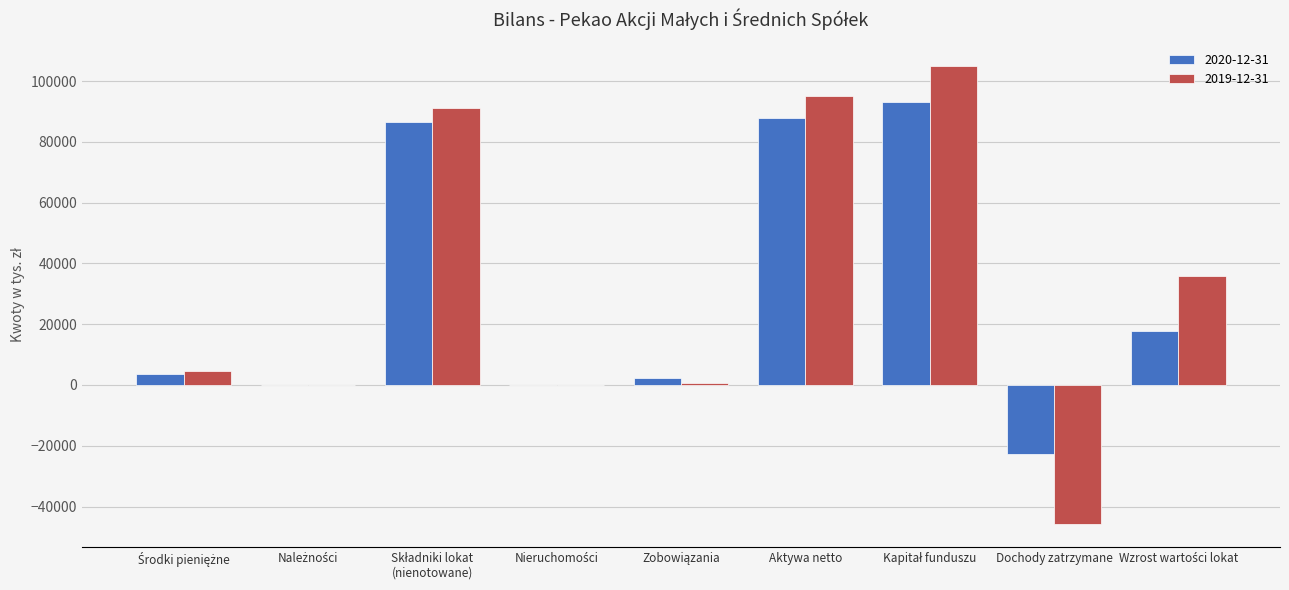

The value of 2020-12-31 at Aktywa netto is 88016. True or false?

True